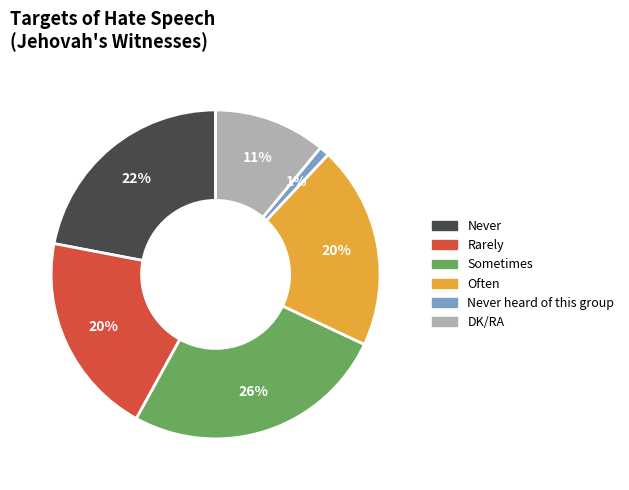

Which category has the smallest portion of the pie?

Never heard of this group